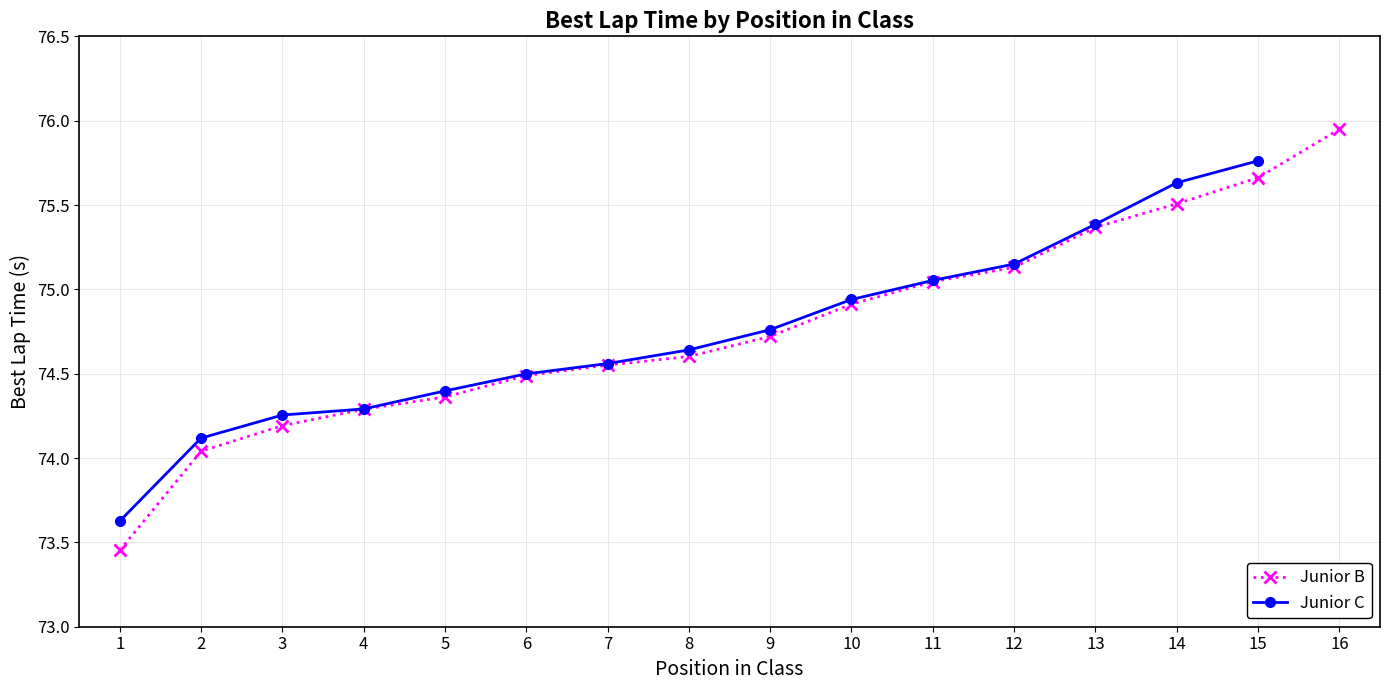

What is the difference between the maximum and minimum values?

2.5